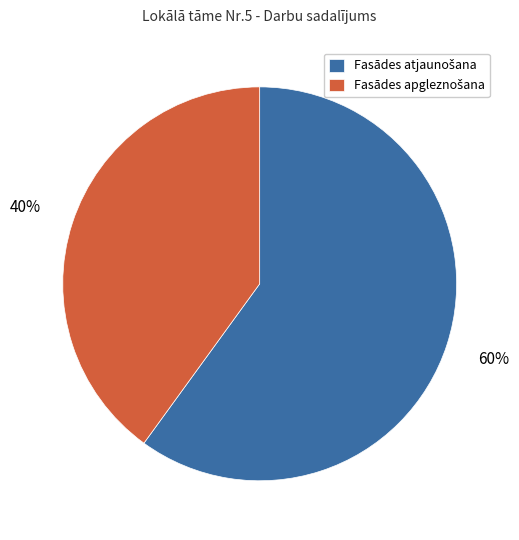

Is there any slice that represents more than half of the pie?

Yes